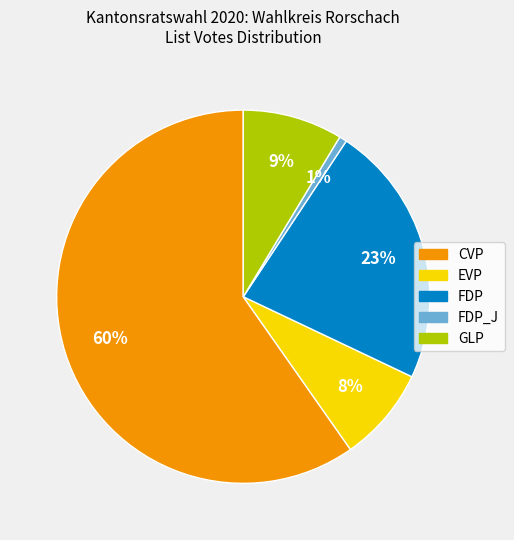

Does any single category account for the majority?

Yes